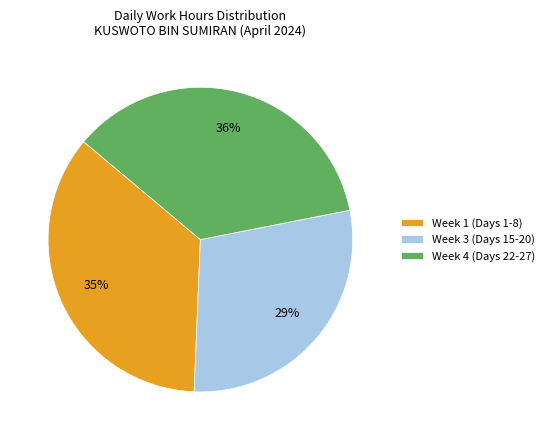

How many segments does this pie chart have?

3